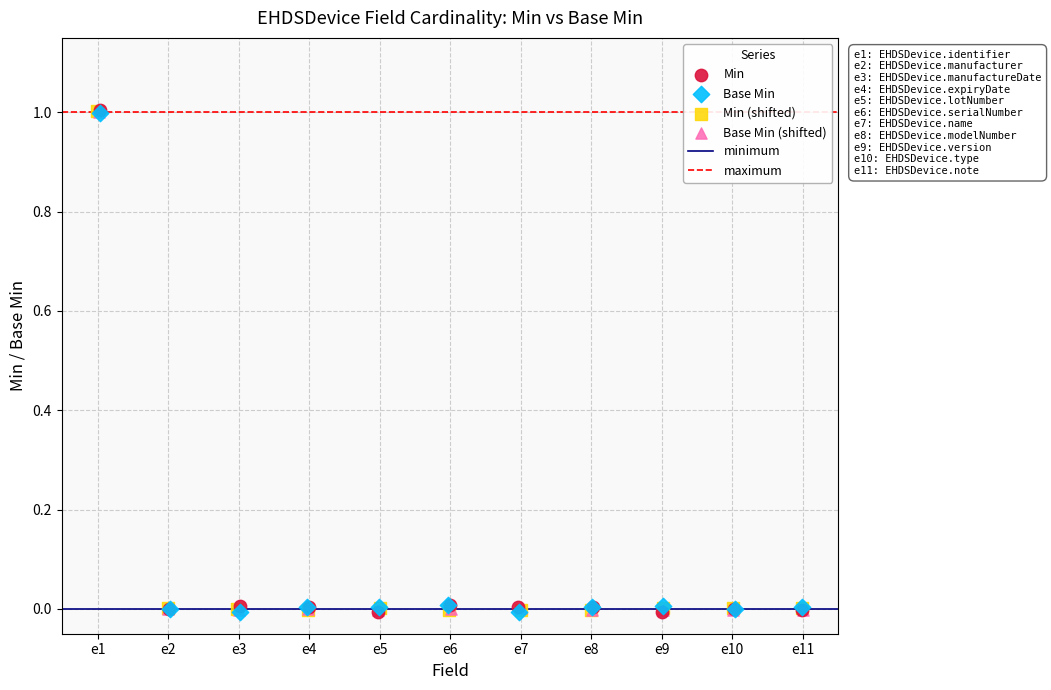

Which series has the widest spread of Y values?

Min